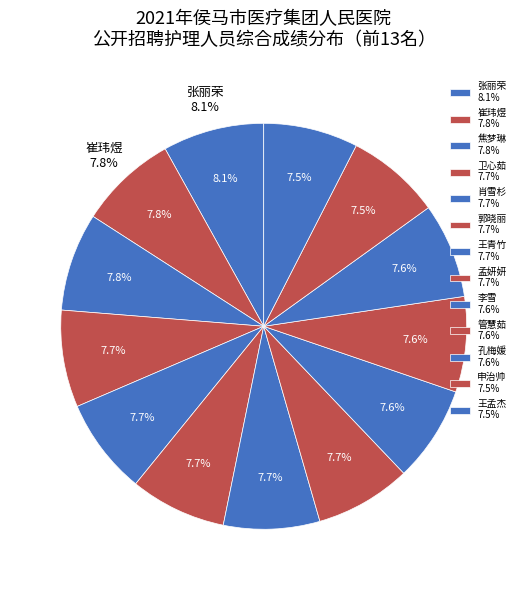

The 张丽荣 slice represents 1% of the pie. True or false?

False